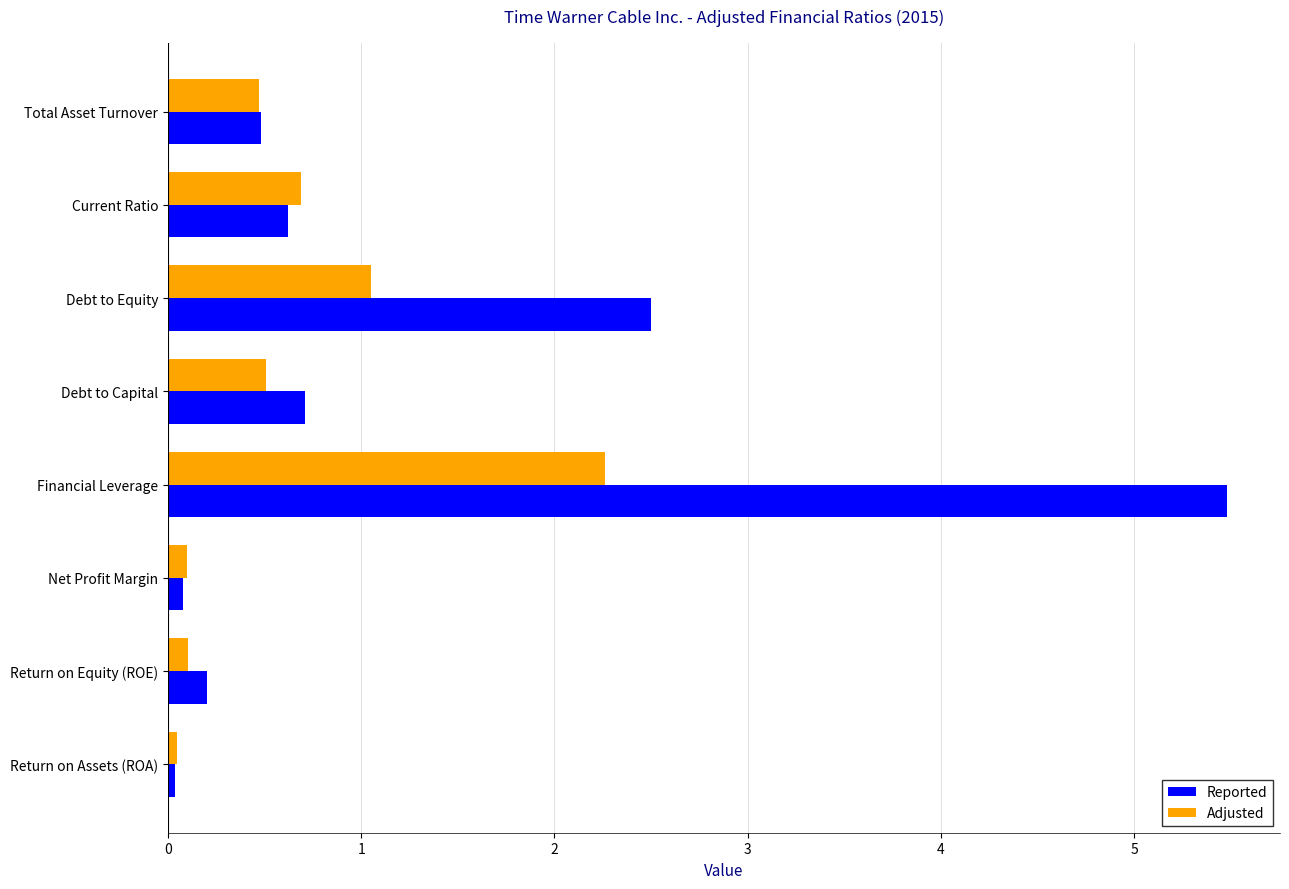

What is the greatest value displayed?

5.5